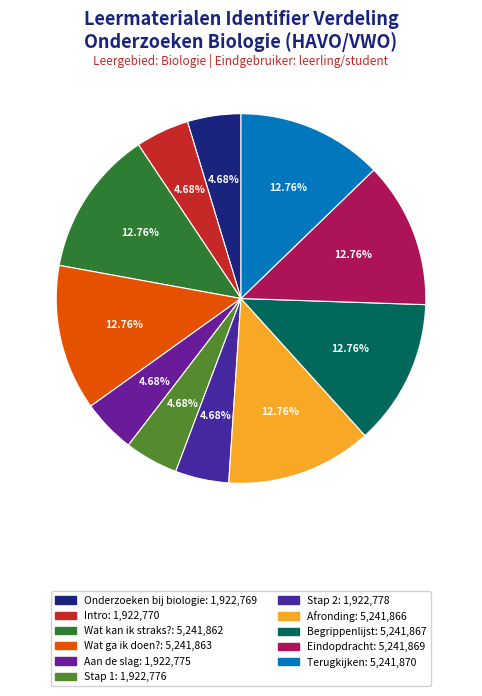

To the nearest percent, what is the combined percentage of Onderzoeken bij biologie and Wat kan ik straks??

17%